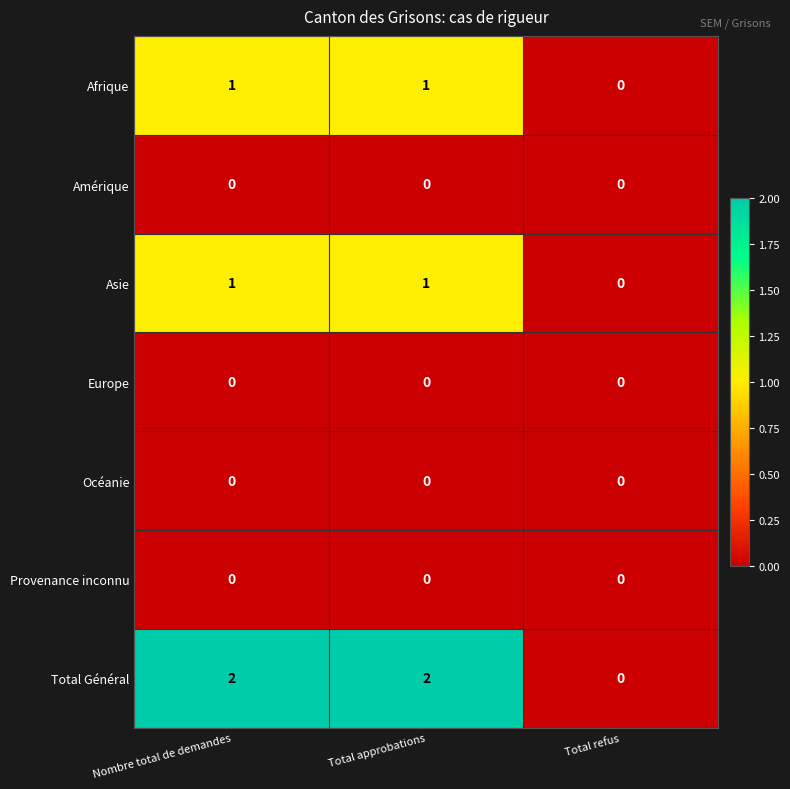

Between Nombre total de demandes and Total refus, which series saw the biggest shift?

Total Général